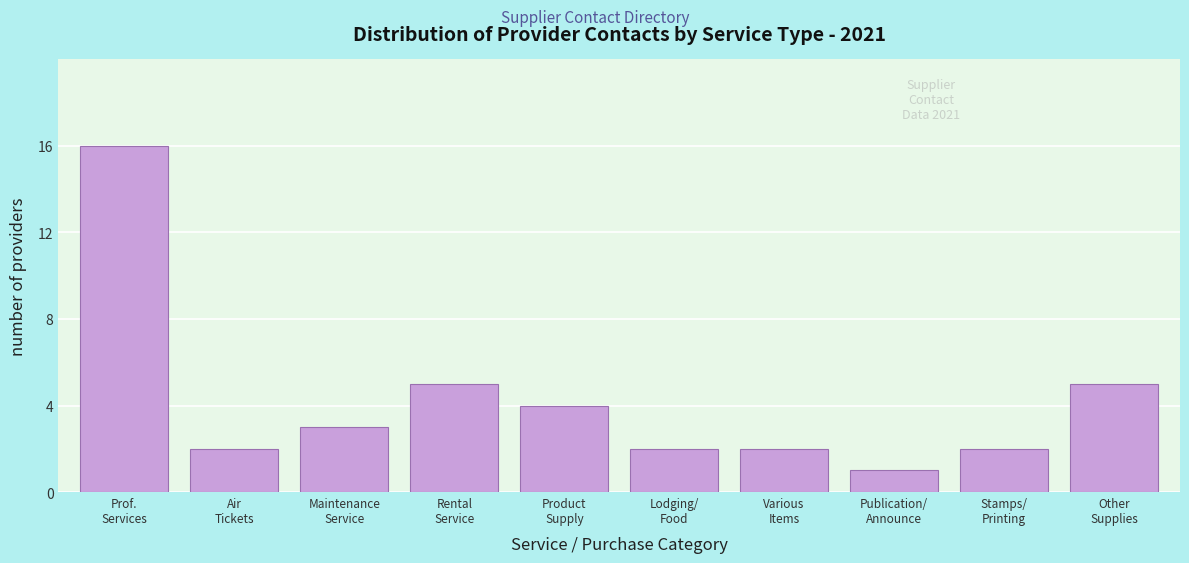

Reading left to right, transcribe all the data shown in this chart.

16	2	3	5	4	2	2	1	2	5